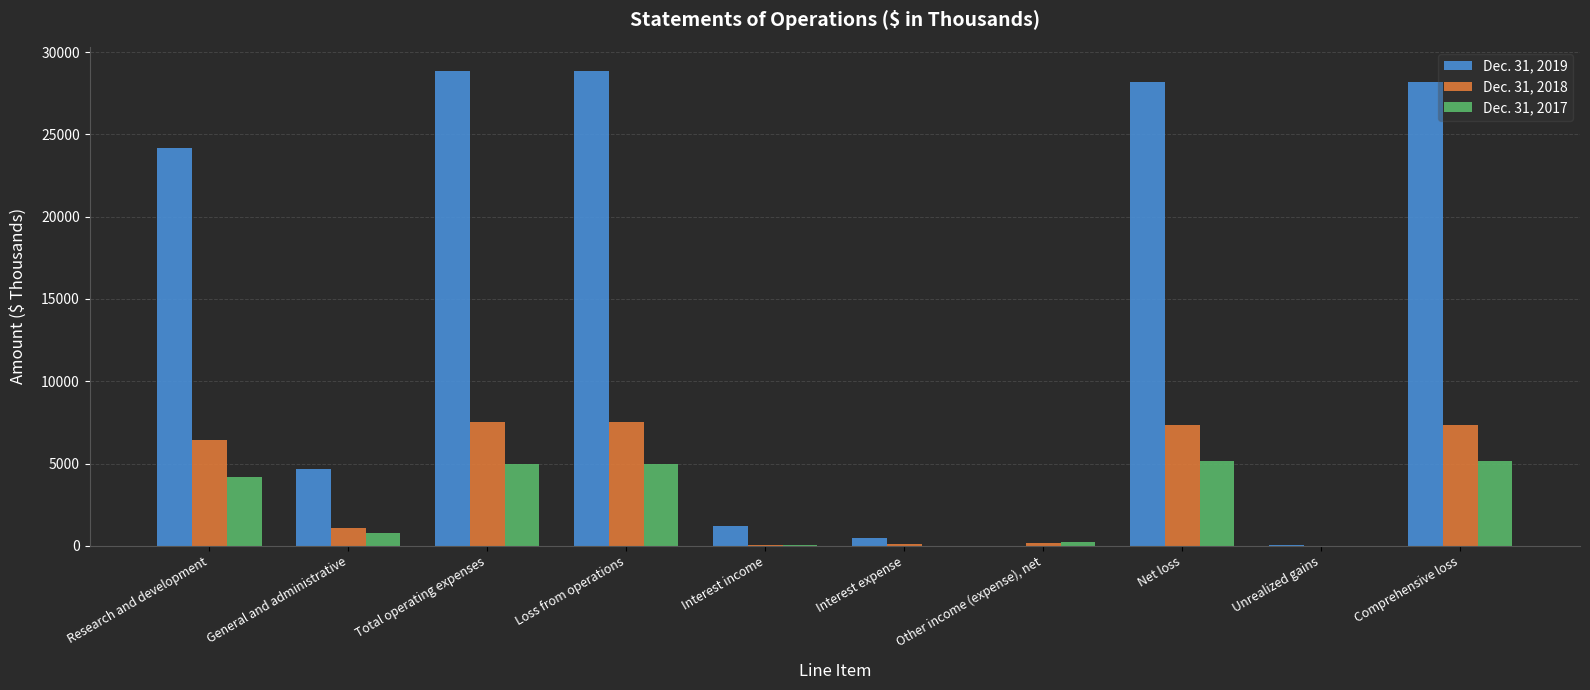

What is the greatest value displayed?

28881